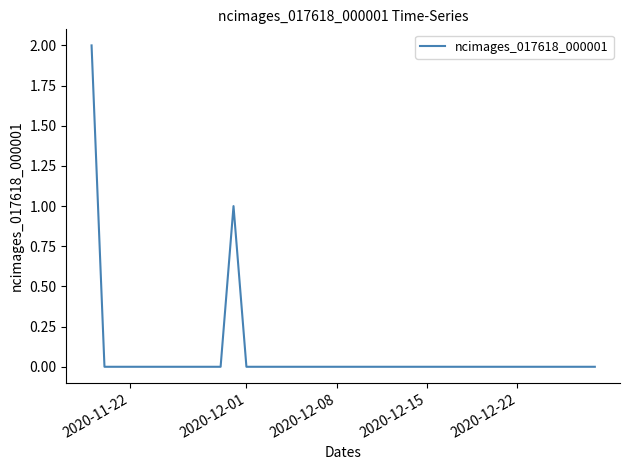

Reading left to right, extract all data points from this chart.

2	0	0	0	0	0	0	0	0	0	0	1	0	0	0	0	0	0	0	0	0	0	0	0	0	0	0	0	0	0	0	0	0	0	0	0	0	0	0	0